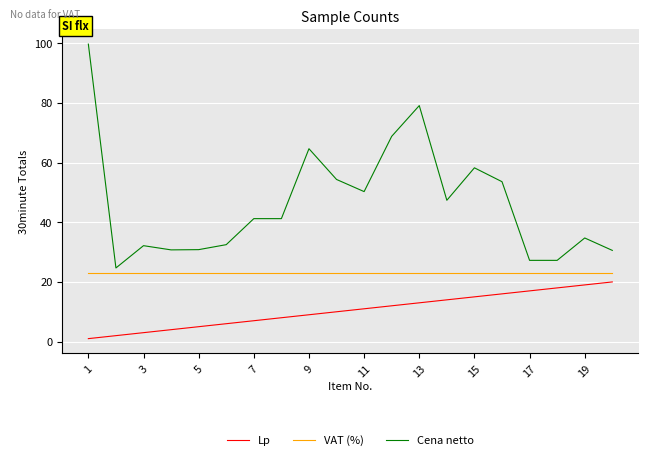

True or false: Lp and VAT (%) cross at least once.

False